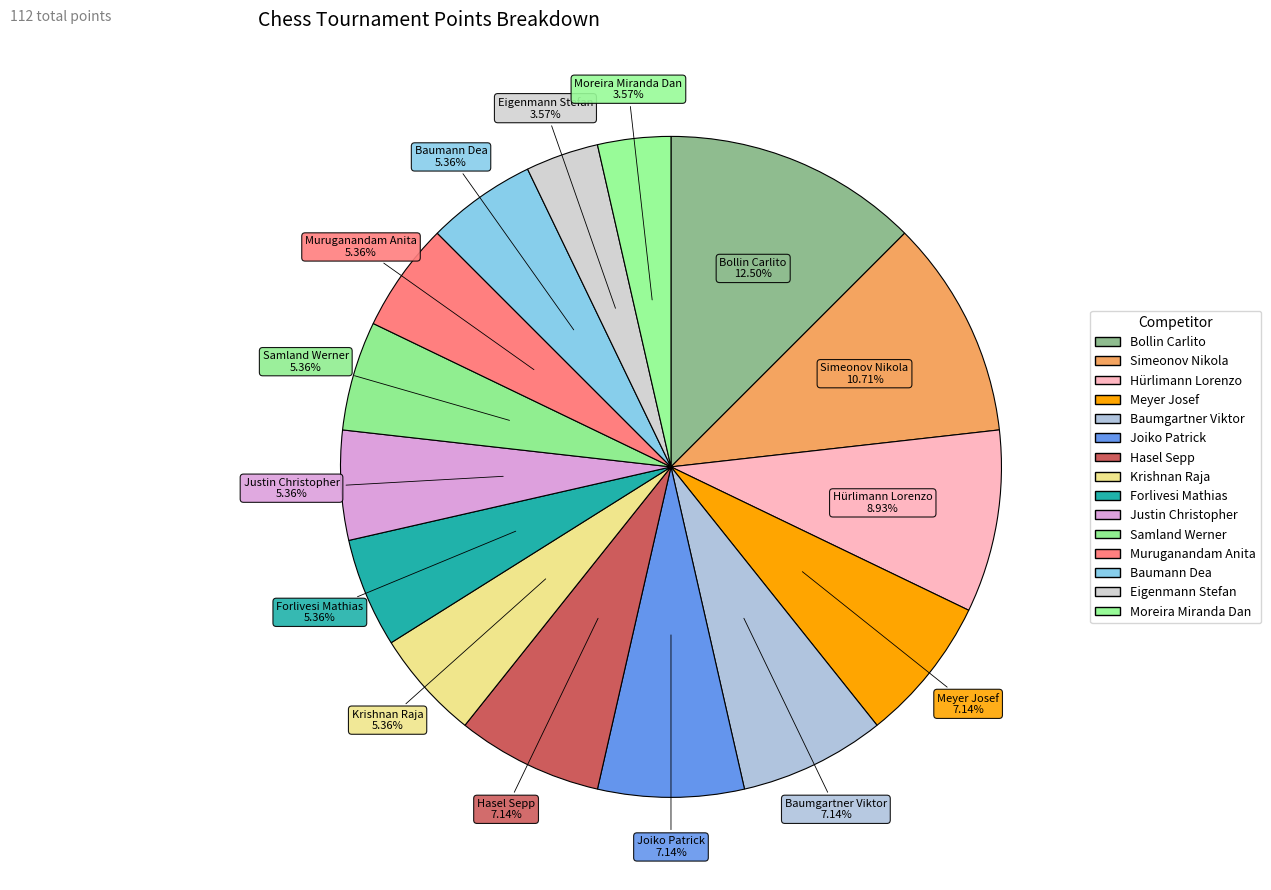

What is the largest slice in the pie chart?

Bollin Carlito